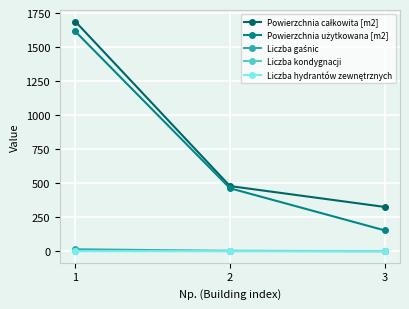

What is the minimum value for Powierzchnia całkowita [m2]?

327.0